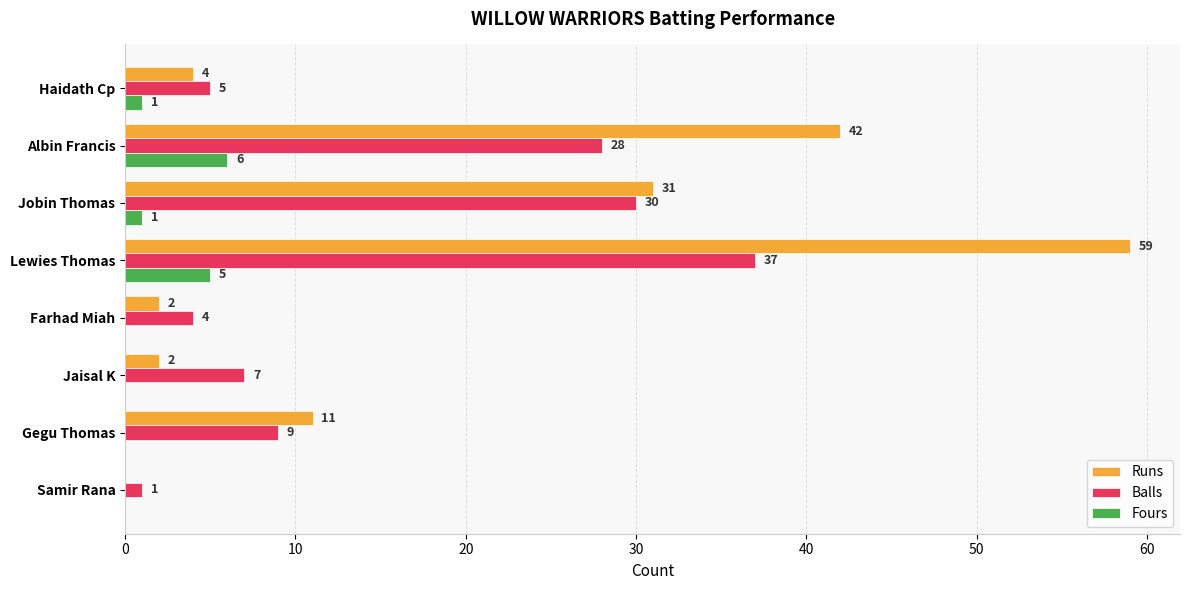

How many categories are shown in the chart?

8